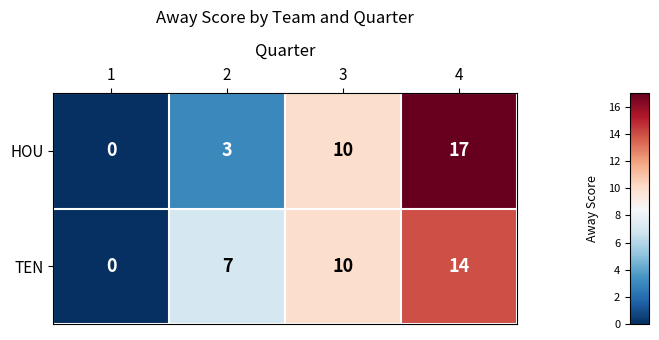

Rank the series at 4 from highest to lowest value.

HOU, TEN